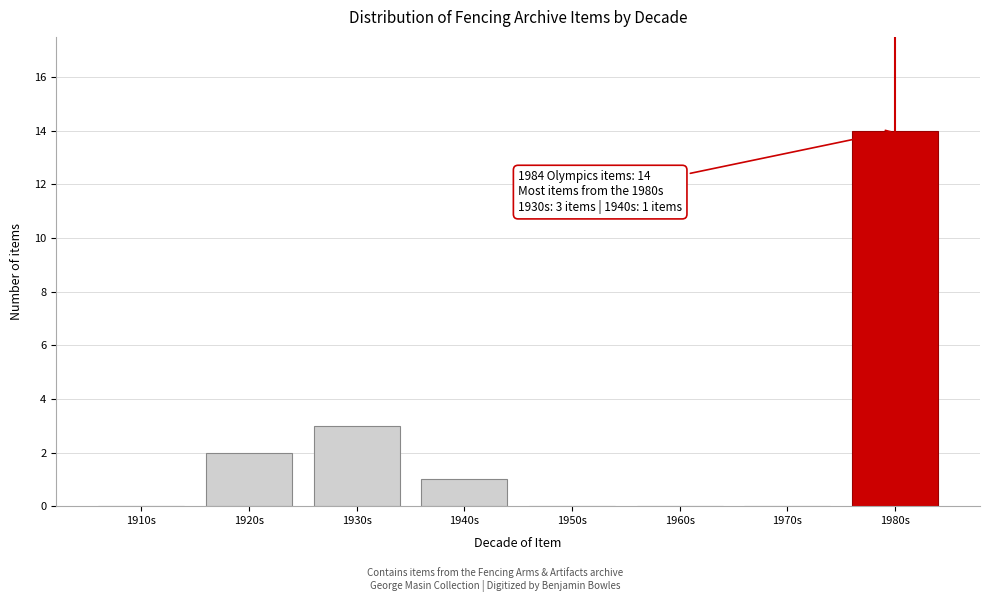

Reading left to right, extract all data points from this chart.

1910s=0	1920s=2	1930s=3	1940s=1	1950s=0	1960s=0	1970s=0	1980s=14